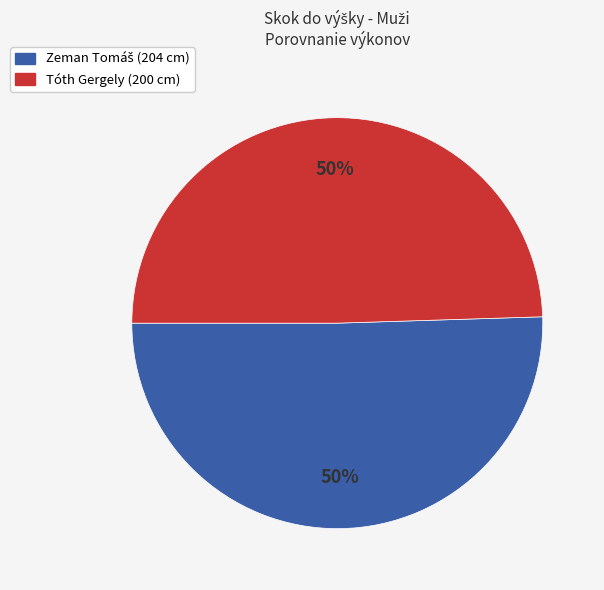

To the nearest percent, what portion does Tóth Gergely (200 cm) represent?

50%